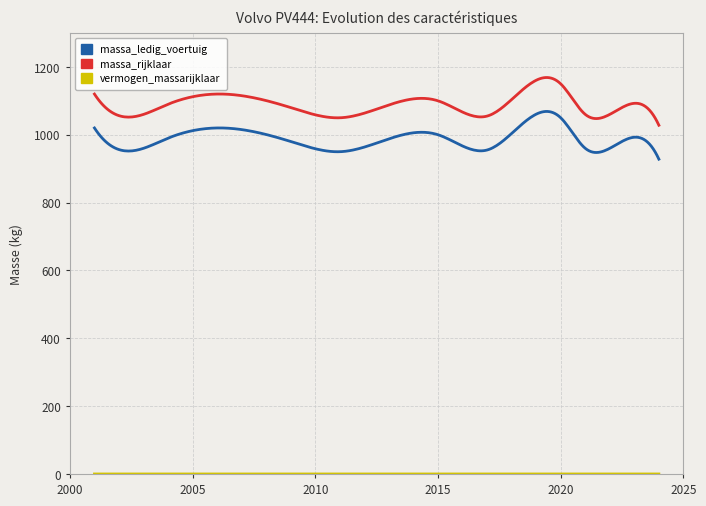

True or false: massa_rijklaar and massa_ledig_voertuig intersect in this chart.

False